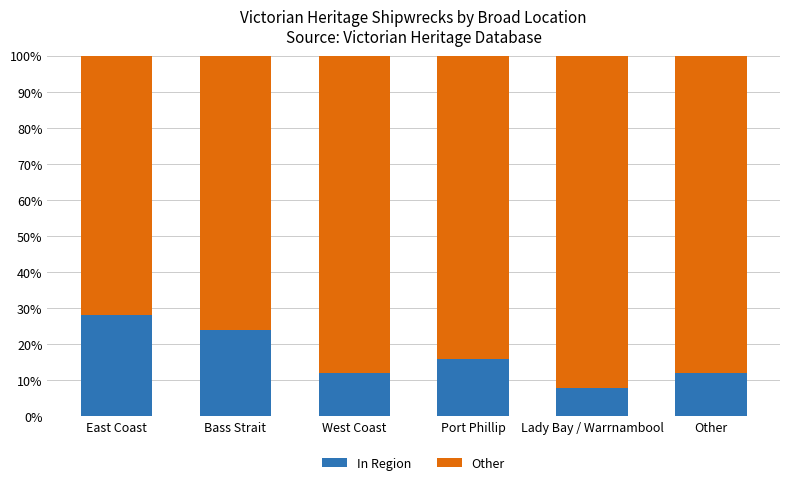

What is the minimum value for In Region?

8